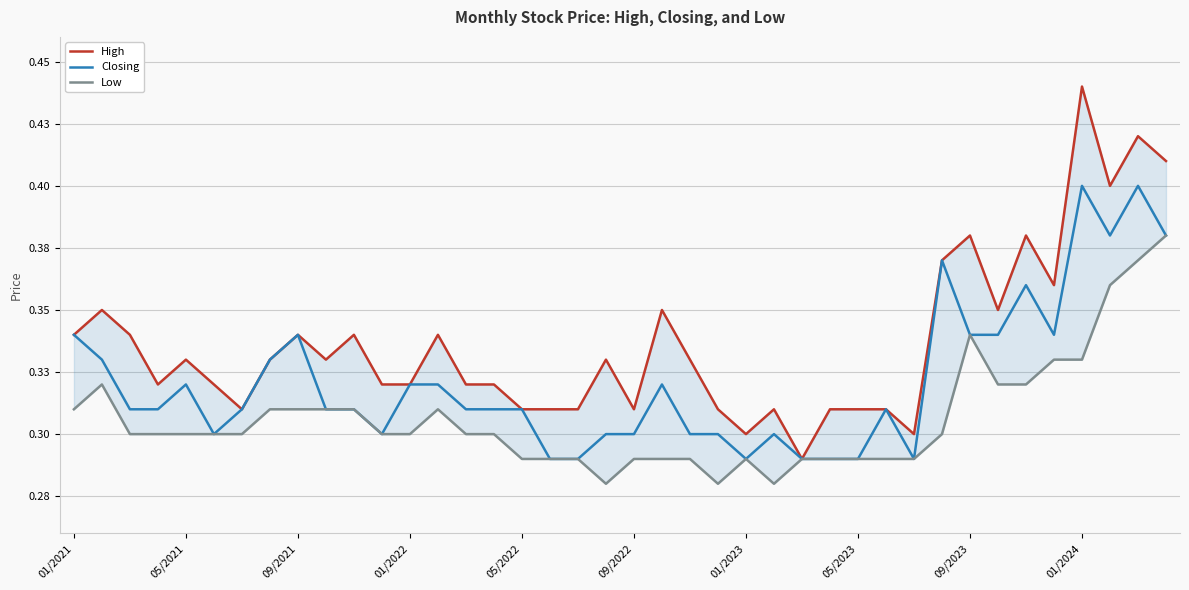

What value does the Closing series have at 01/2023?

0.3